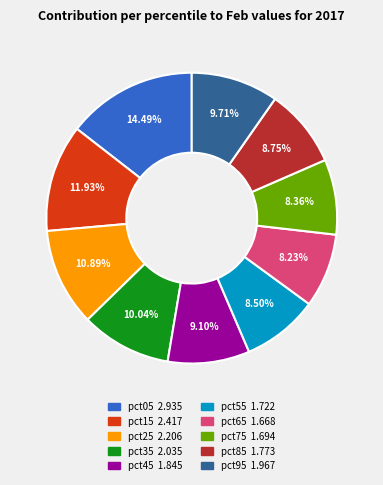

To the nearest percent, what is the combined percentage of pct55 and pct25?

19%